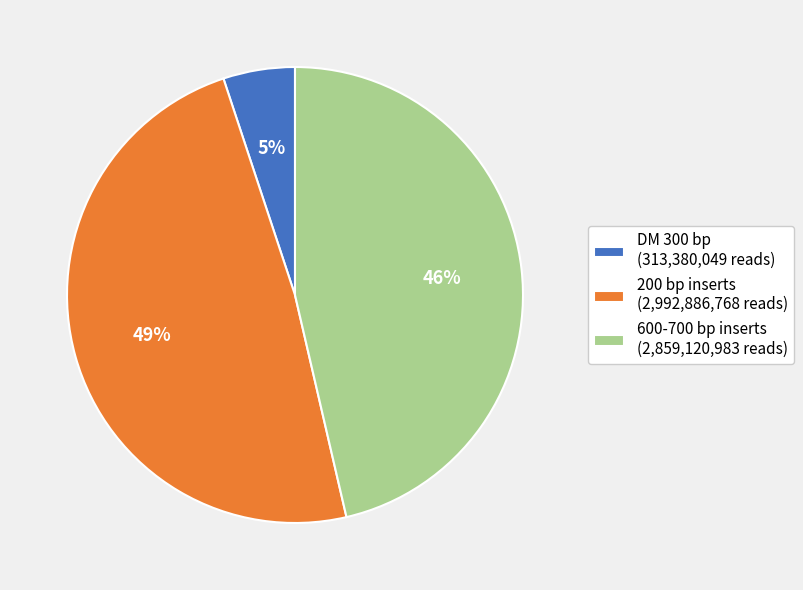

Which has a higher value, 200 bp inserts (2,992,886,768 reads) or 600-700 bp inserts (2,859,120,983 reads)?

200 bp inserts (2,992,886,768 reads)